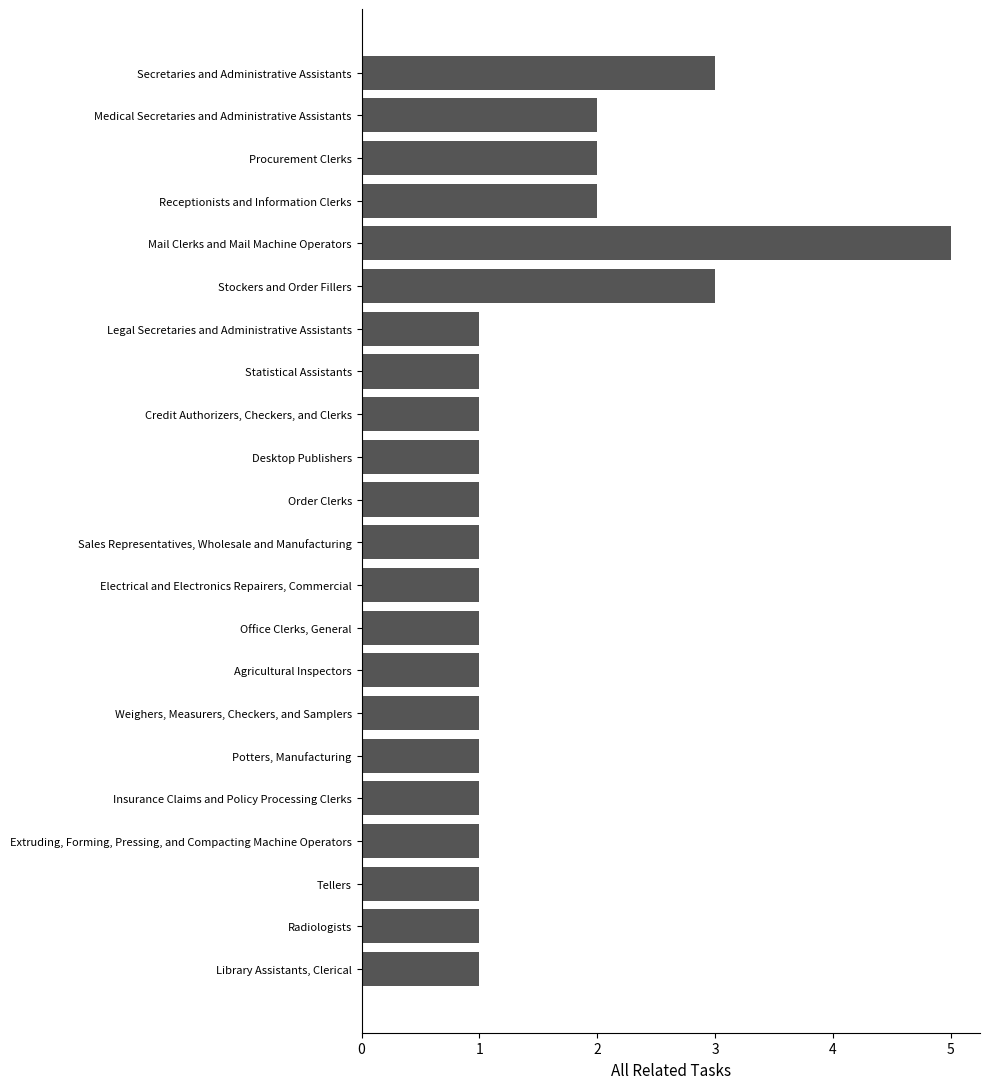

The value at Insurance Claims and Policy Processing Clerks is 1. True or false?

True